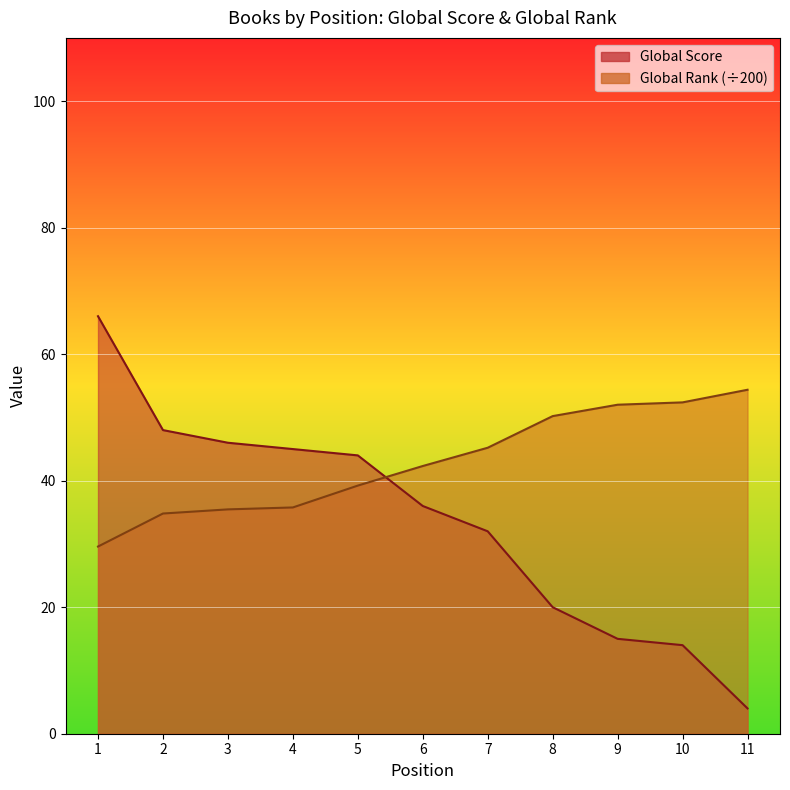

What is the difference between the Global Rank (scaled) values at 3 and 11?

18.9